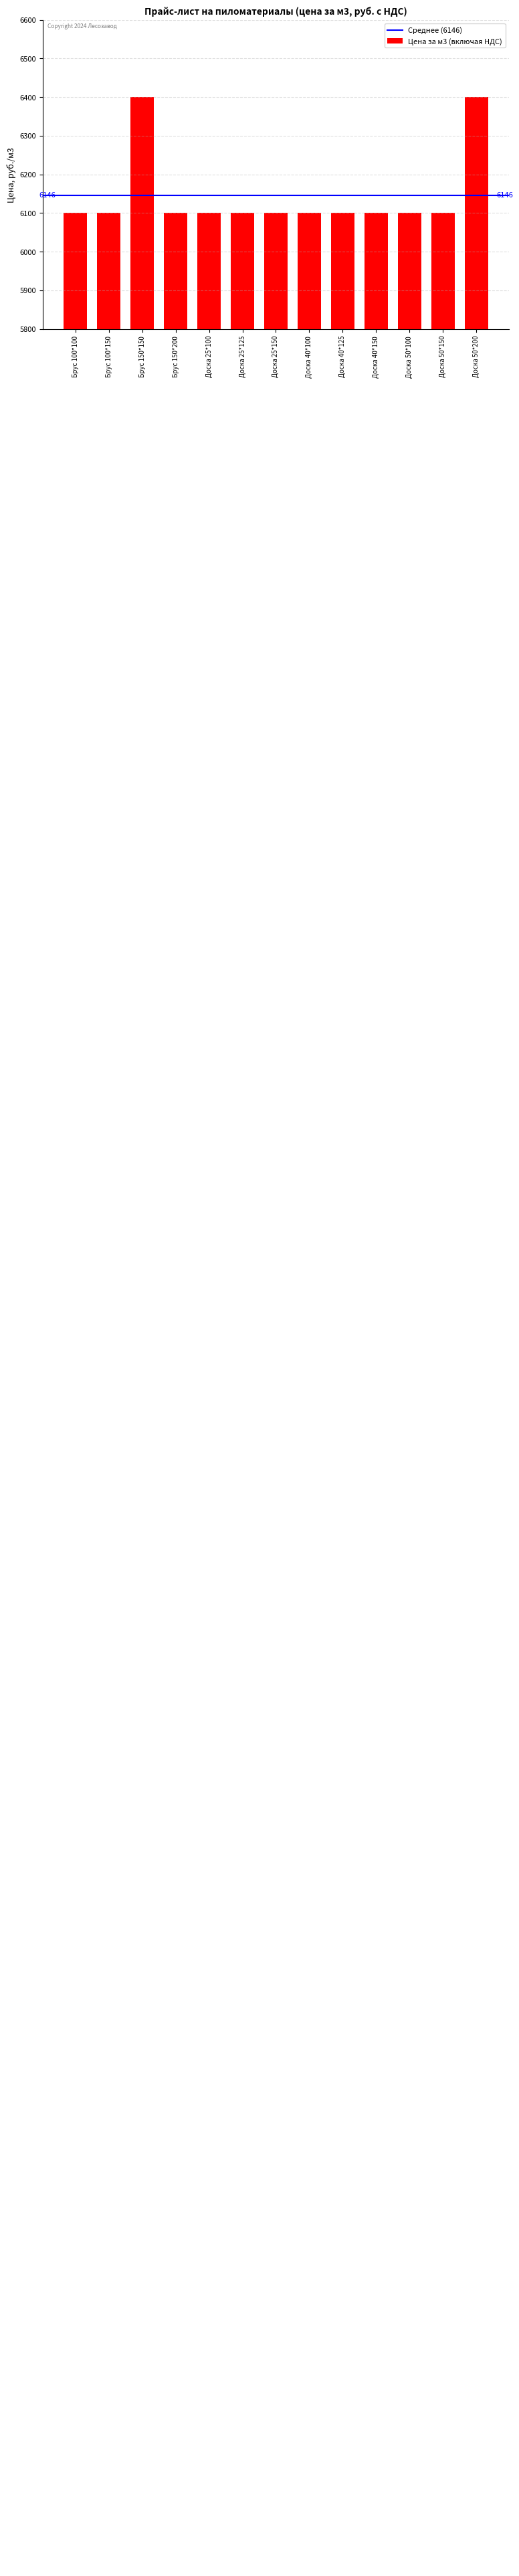

Does the chart contain any negative values?

No